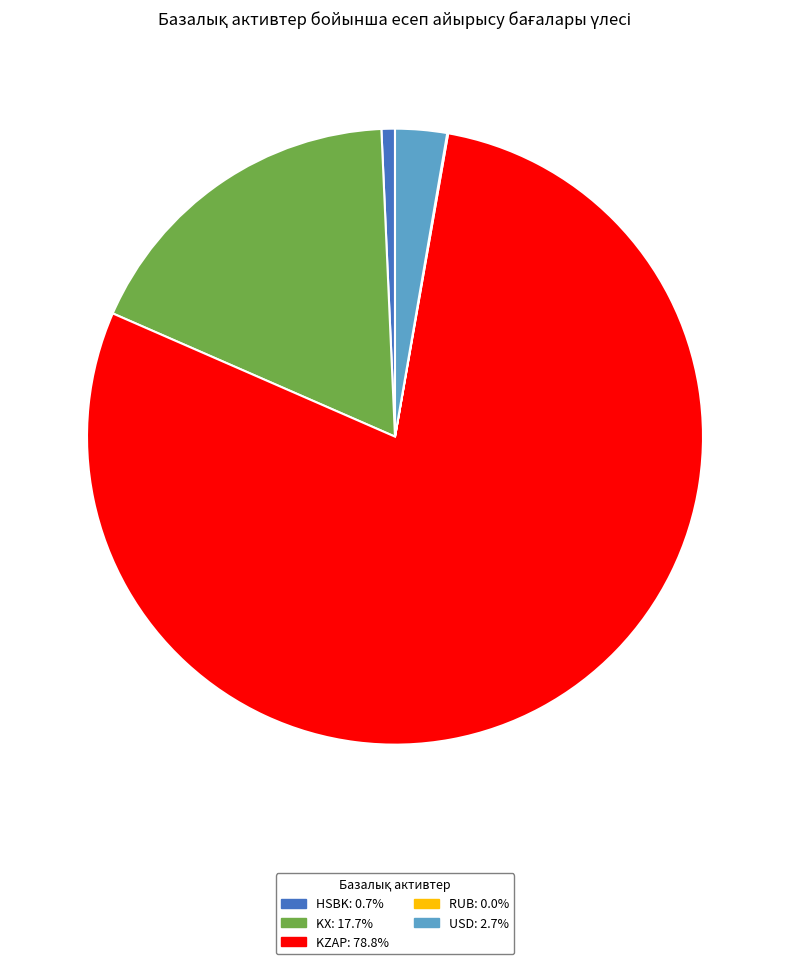

Which slice is the largest?

KZAP